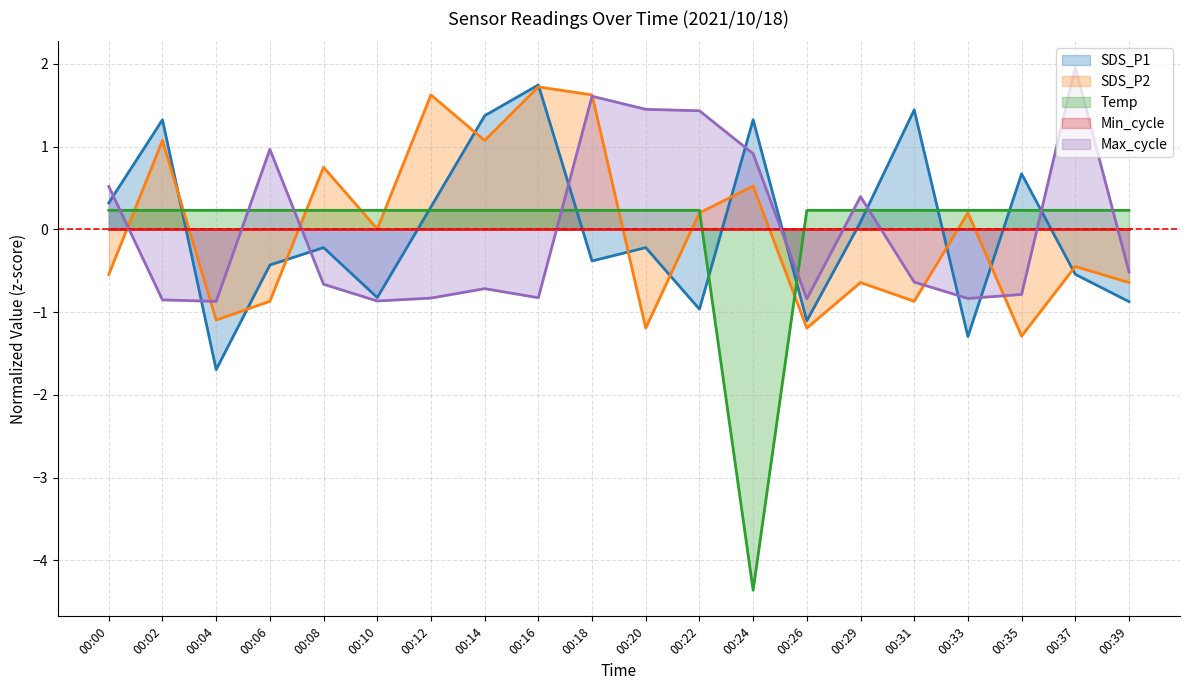

How many values in SDS_P2 are below zero?

10